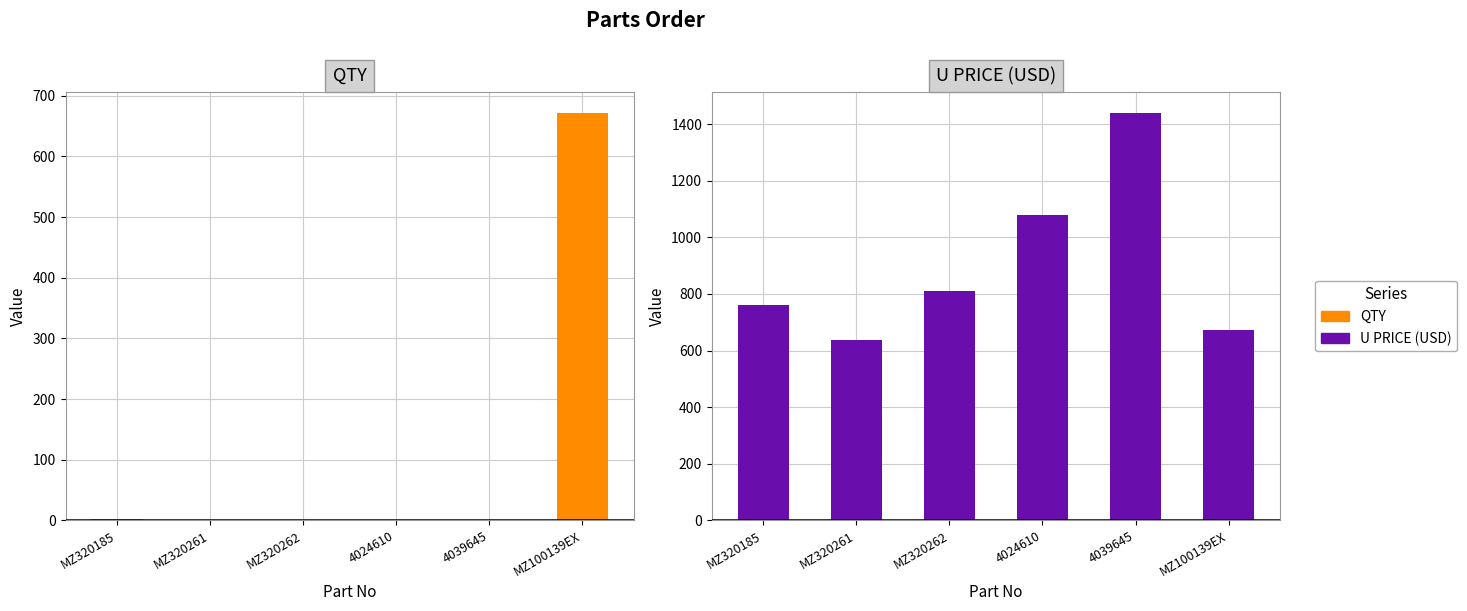

True or false: U PRICE (USD) has a value of 1440 at 4039645.

True